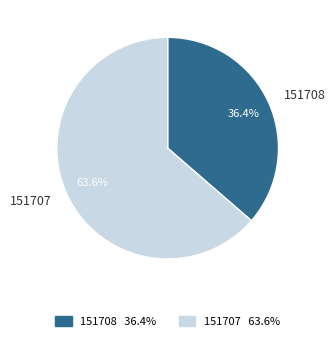

Is there a majority slice in this chart?

Yes